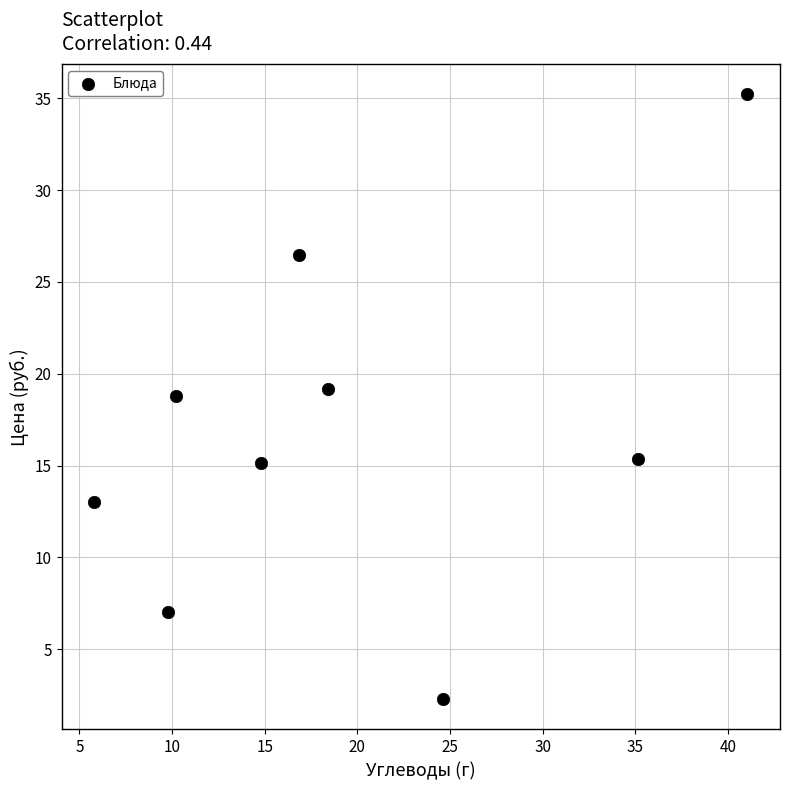

What is the average Y value?

16.9